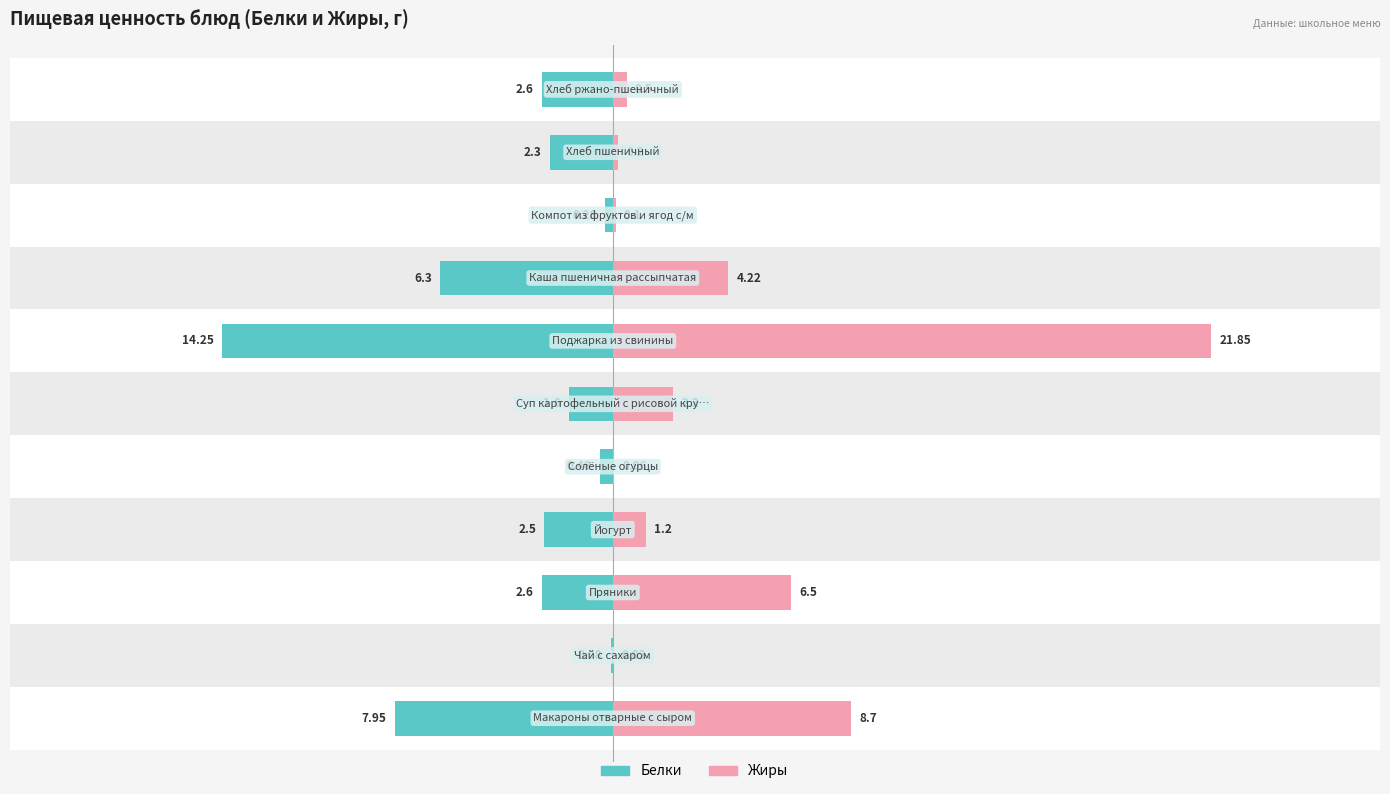

How many groups of bars are there?

11